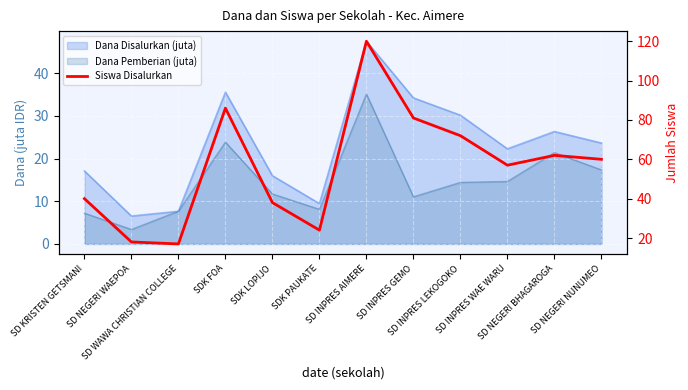

At which category does the chart reach its peak across all series?

SD INPRES AIMERE